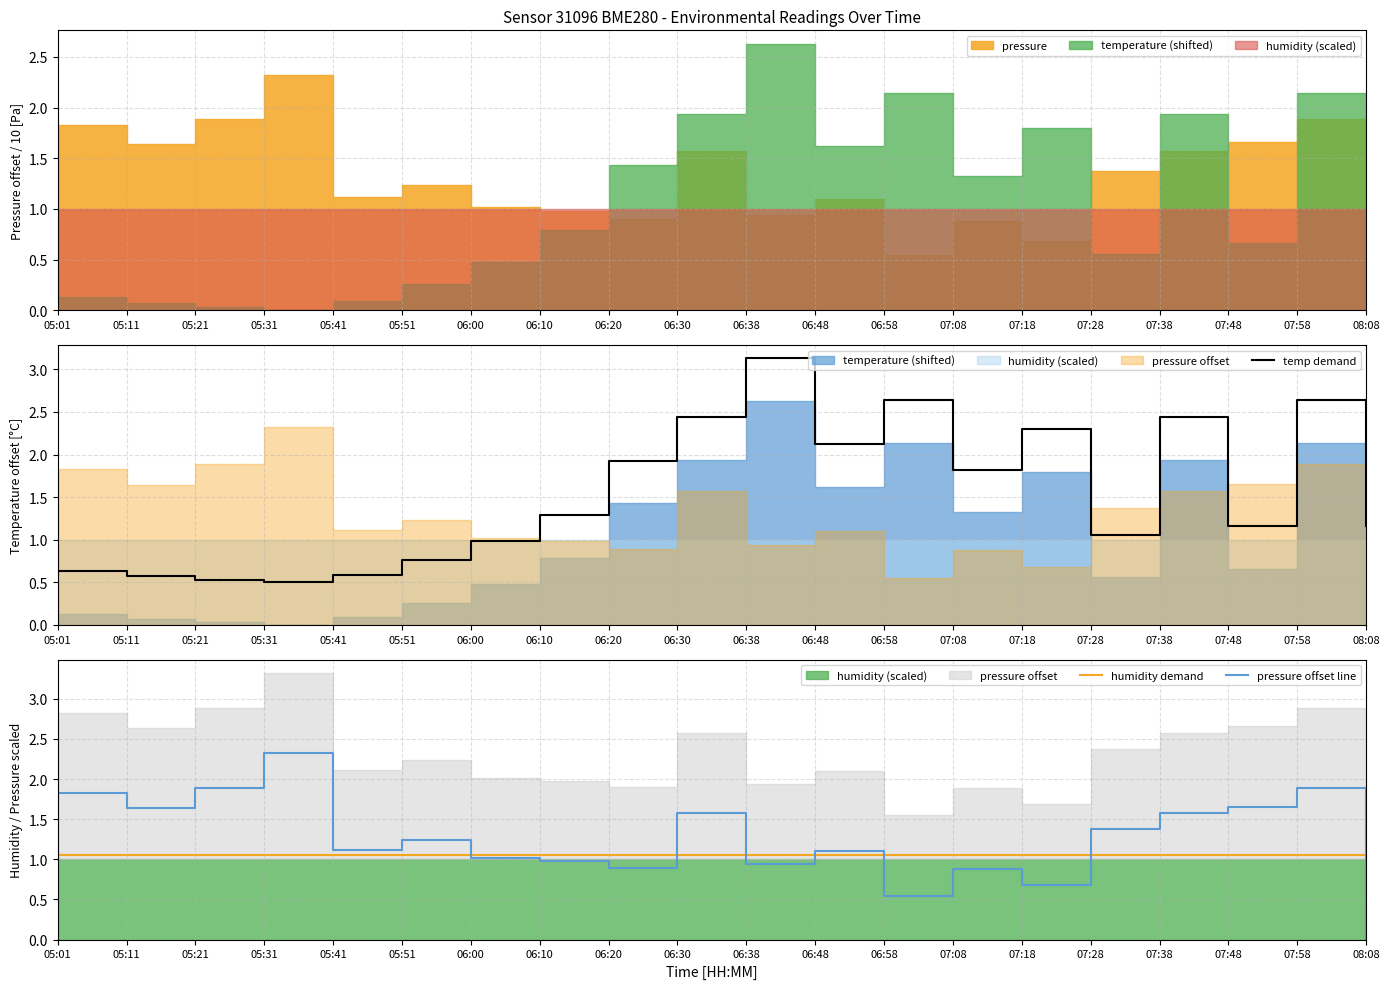

Which category has the lowest value in the pressure offset line series?

08:08